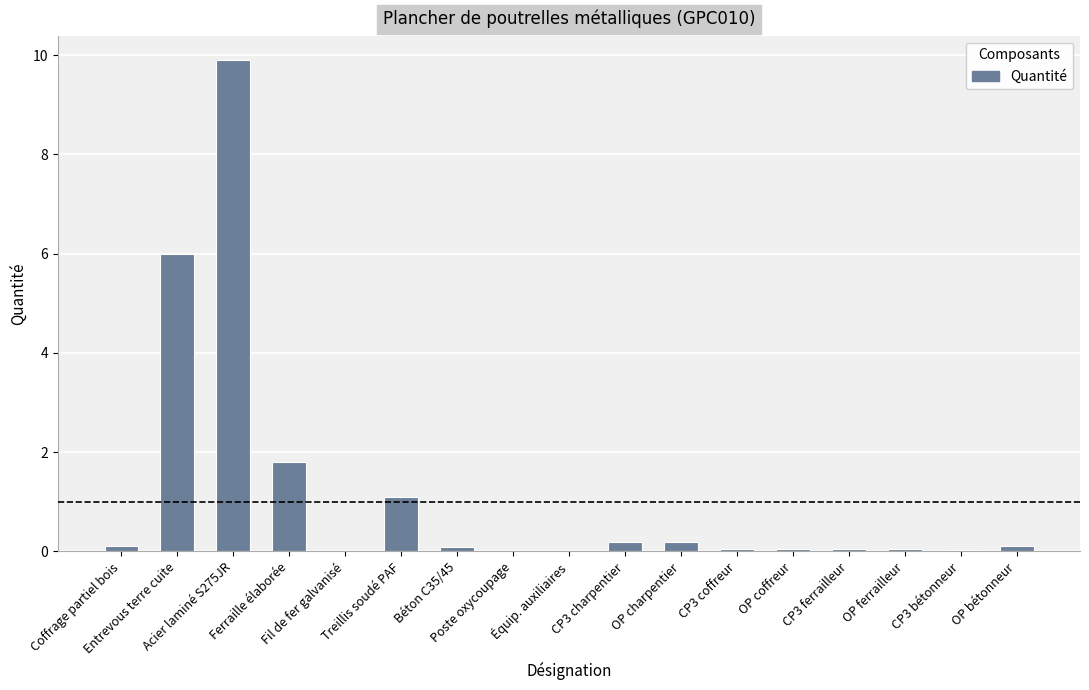

What is the maximum value shown in the chart?

9.9